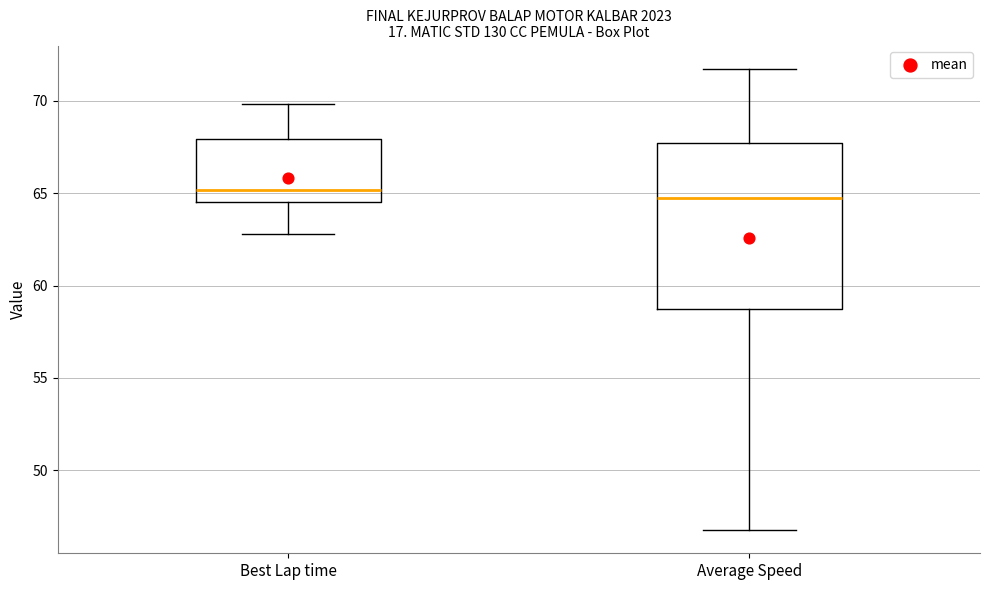

Where is the lower edge of the box for Average Speed on the y-axis? The values are not printed on the chart, so give them approximately, as read against the axis.

59.0